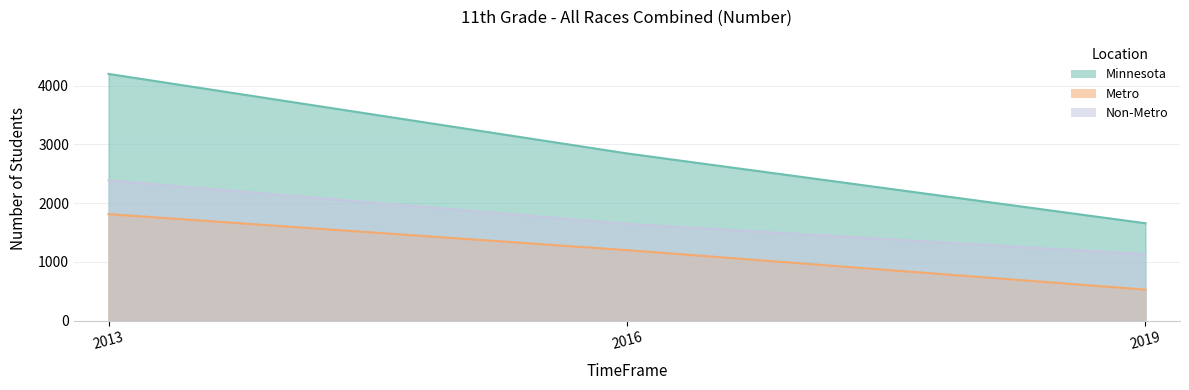

Reading left to right, what are all the values shown in this chart?

Minnesota: 2013=4201	2016=2847	2019=1658
Metro: 2013=1813	2016=1200	2019=528
Non-Metro: 2013=2388	2016=1647	2019=1130